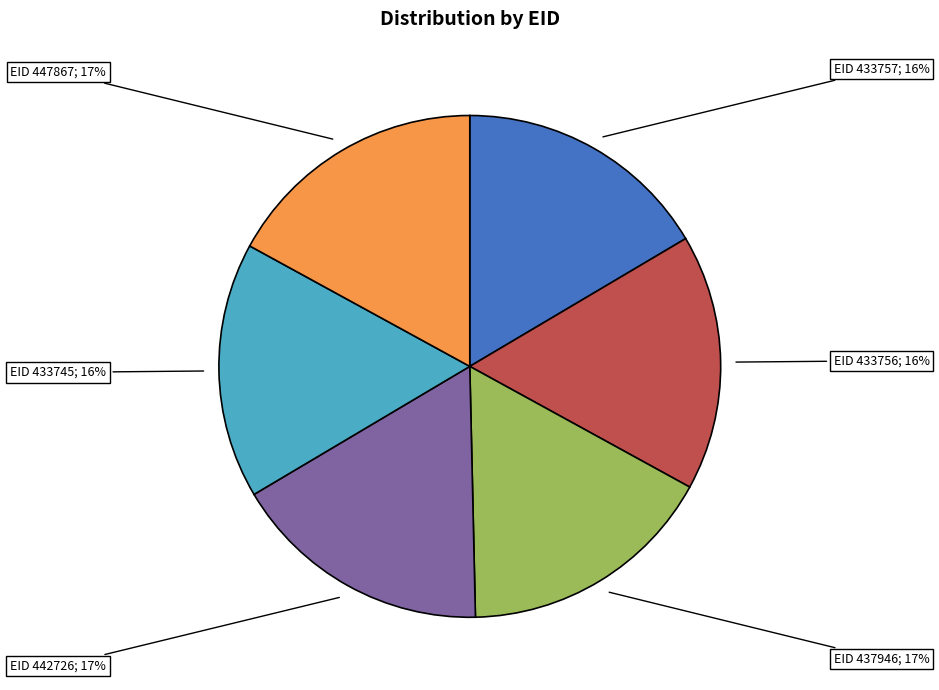

Does any single category account for the majority?

No